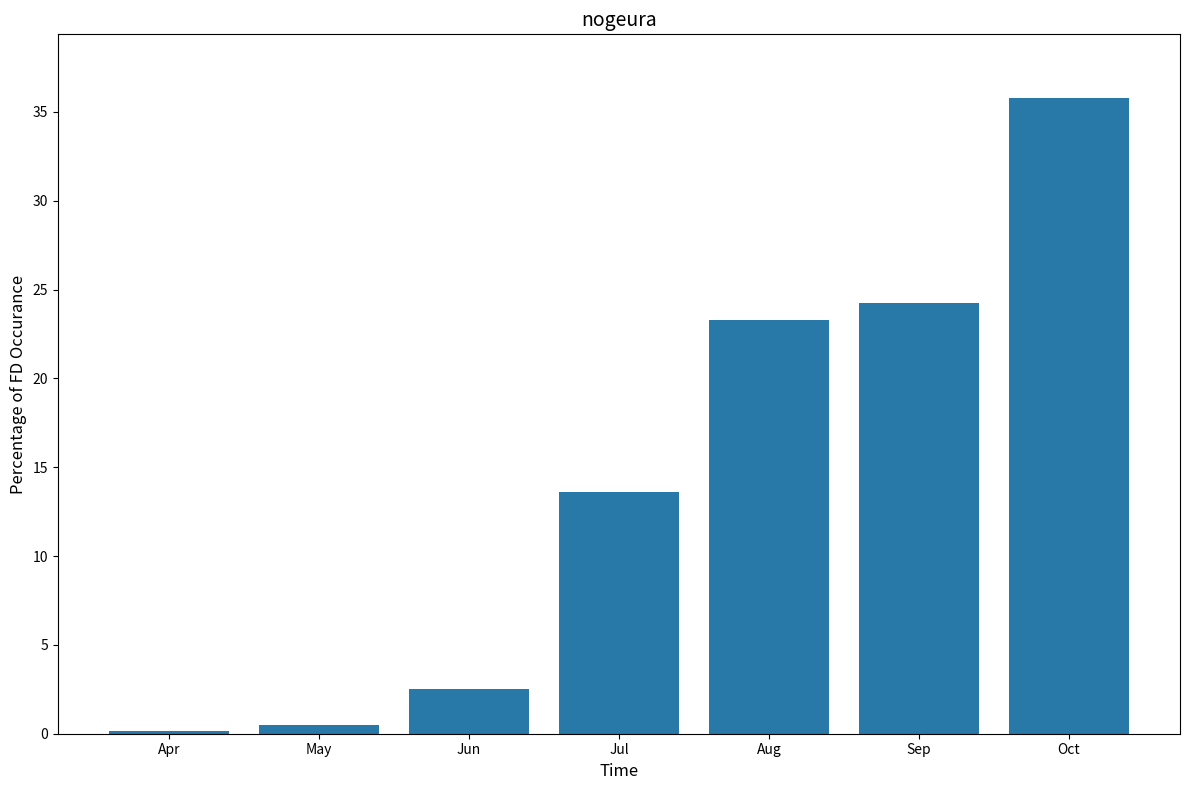

The value at Oct is 47.8. True or false?

False